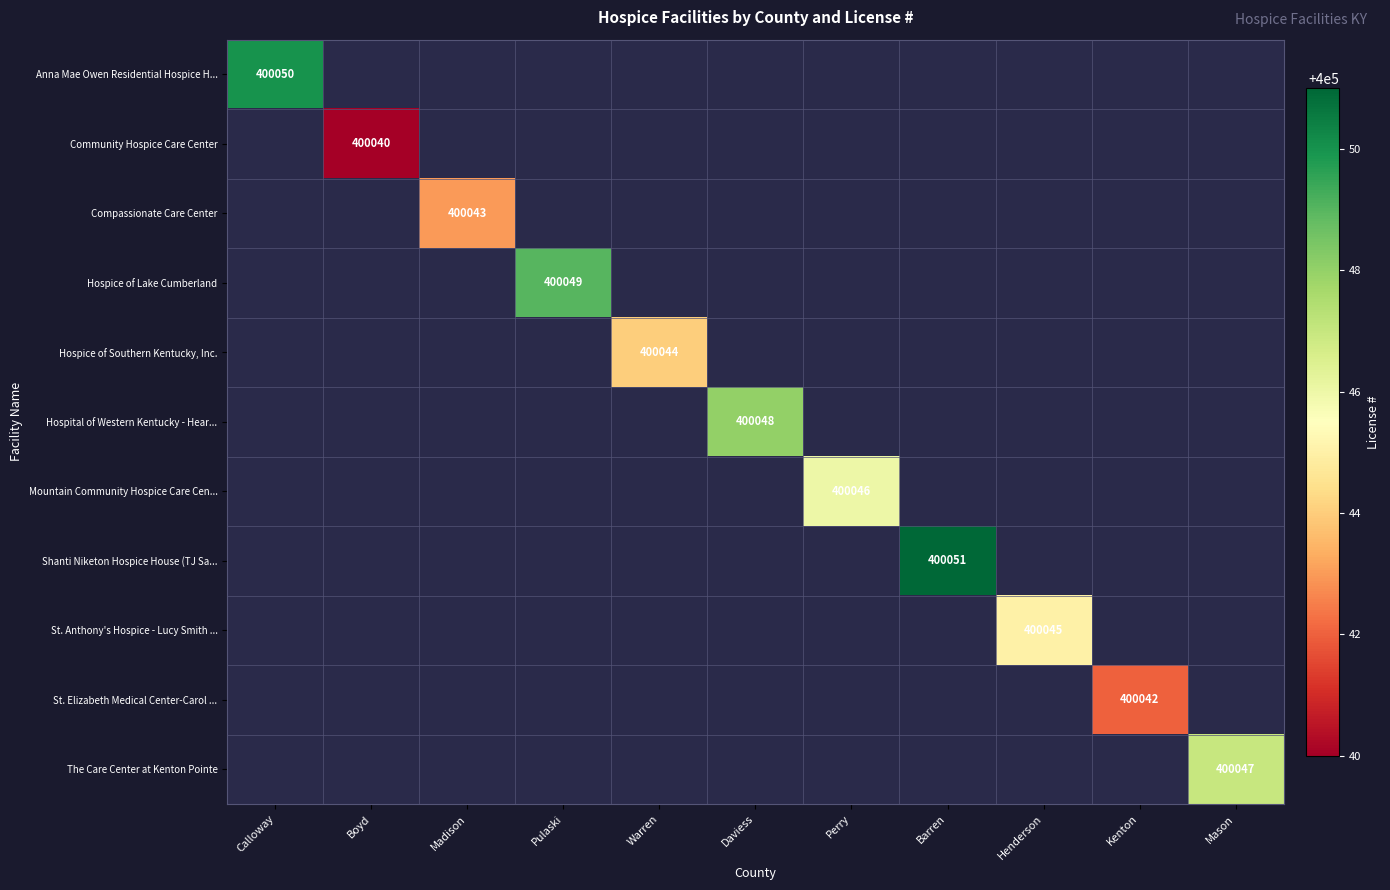

The value of Hospice of Southern Kentucky, Inc. at Warren is 635571. True or false?

False